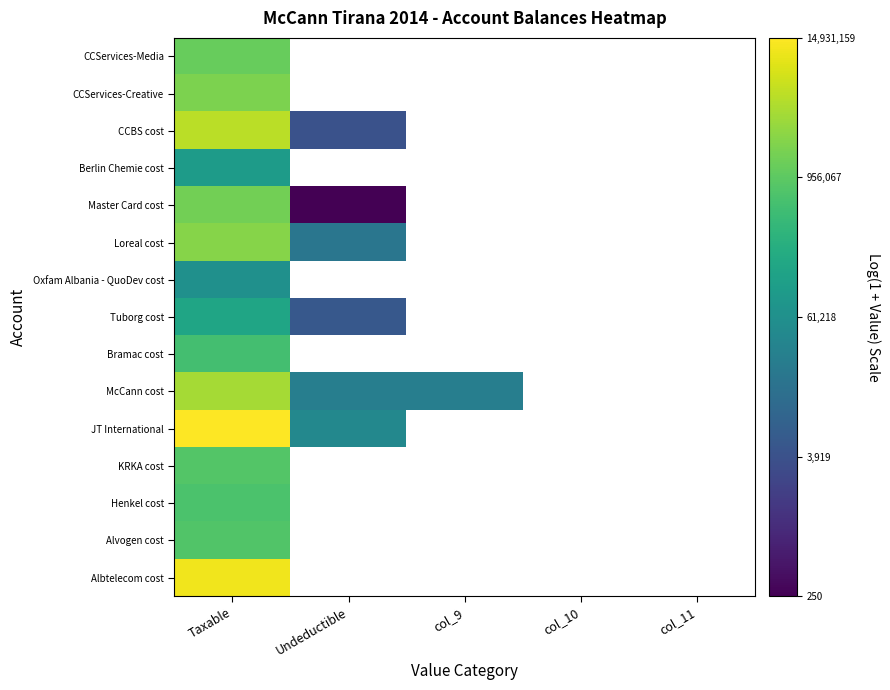

Rank the categories by McCann cost value from highest to lowest.

Taxable, Undeductible, col_9, col_10, col_11